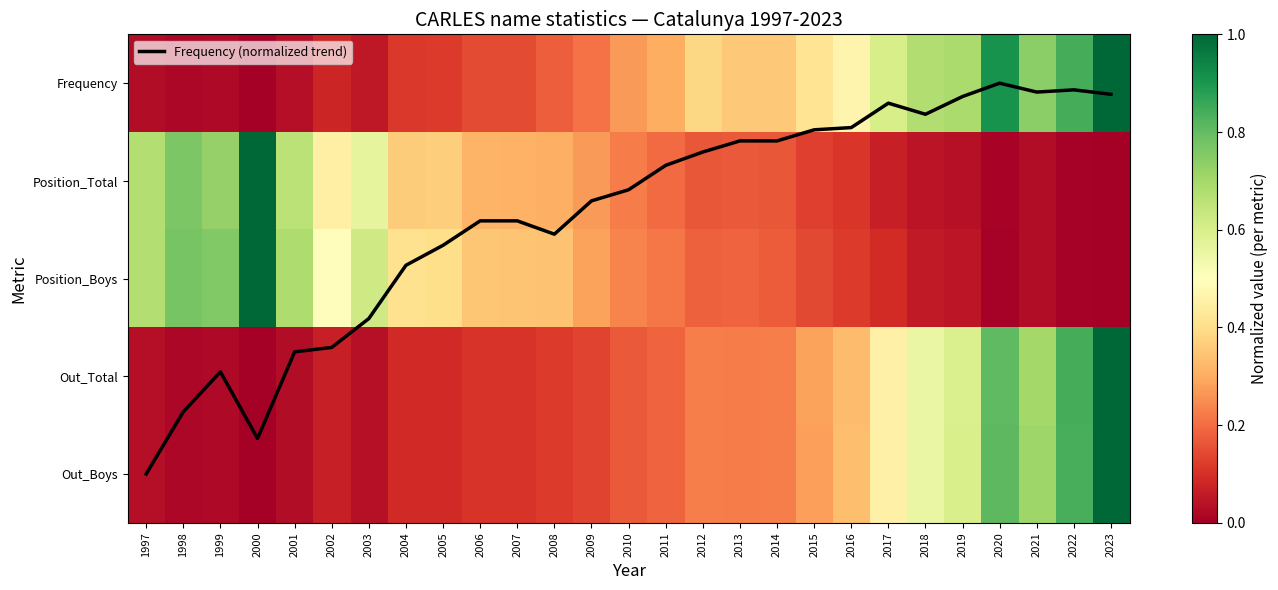

At 1998, list the series in order from smallest to largest.

Frequency, Out_Boys, Out_Total, Position_Total, Position_Boys, Frequency (normalized trend)